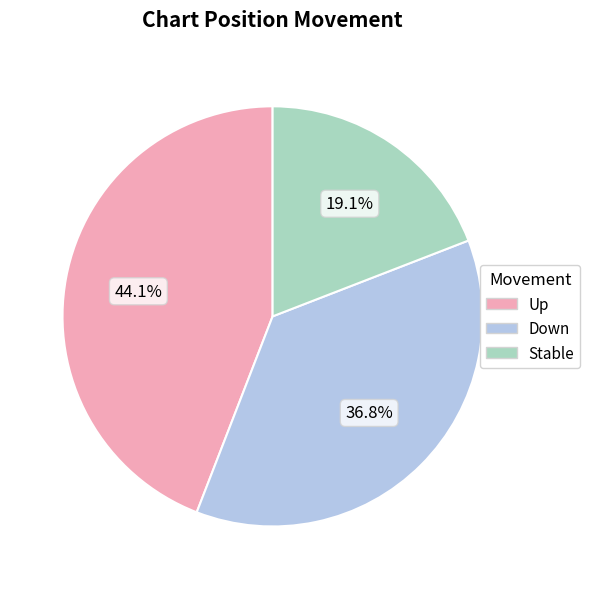

Which category has the biggest portion of the pie?

Up